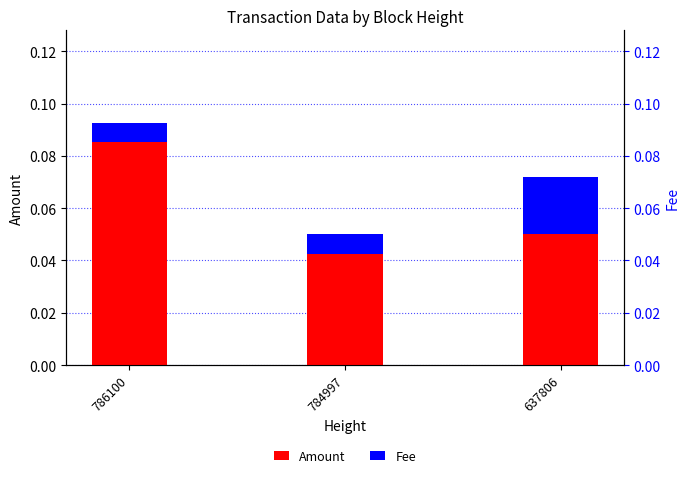

At which category is the sum across all series the highest?

786100